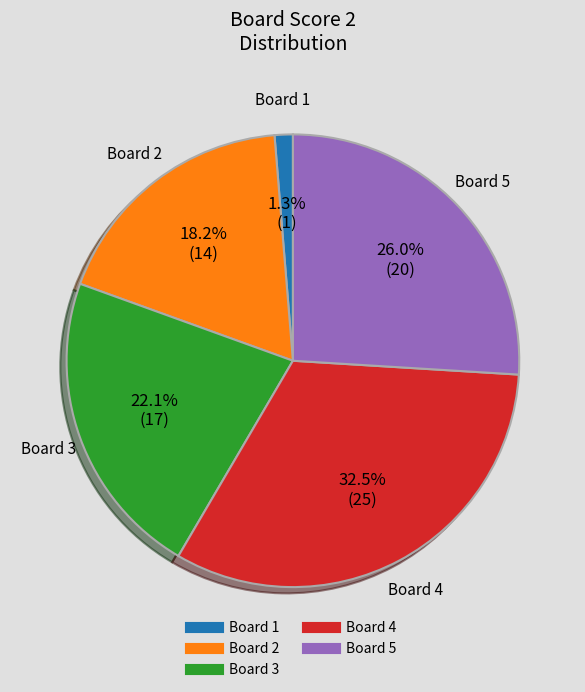

Is there any slice that represents more than half of the pie?

No